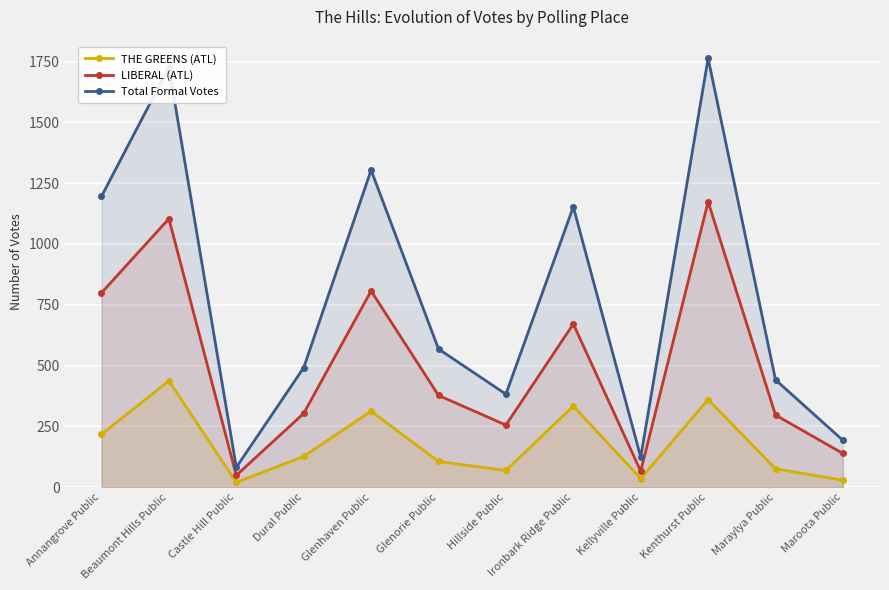

Count the number of data series in this chart.

3